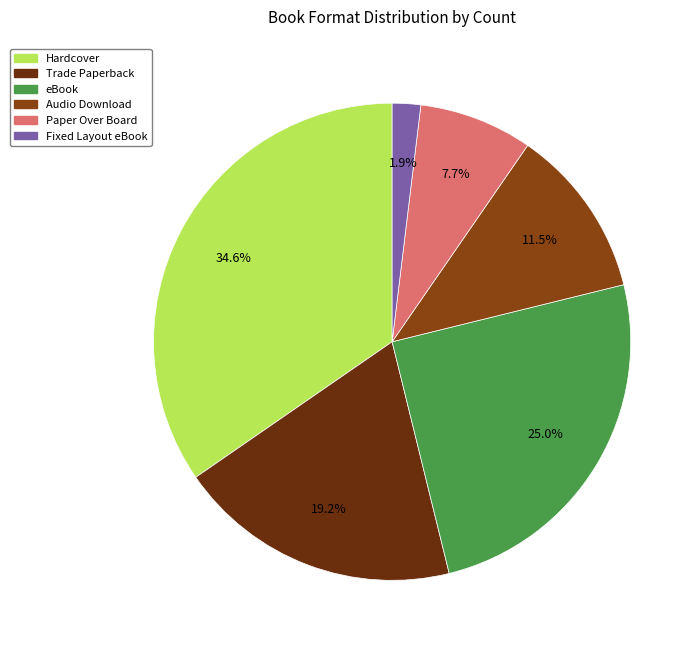

To the nearest percent, what is the difference between the largest and smallest slice percentages?

33%